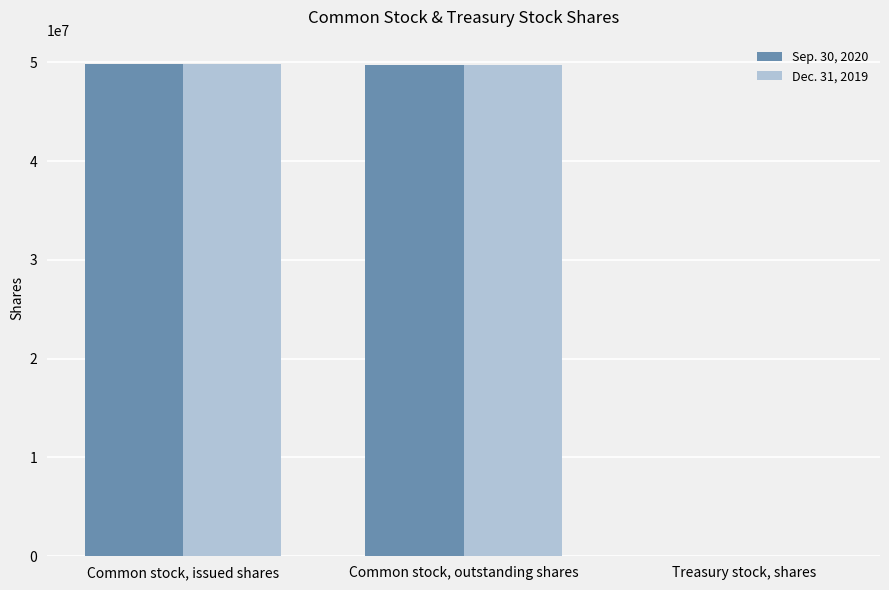

Where is Sep. 30, 2020 nearest to the value 24911348?

Common stock, outstanding shares